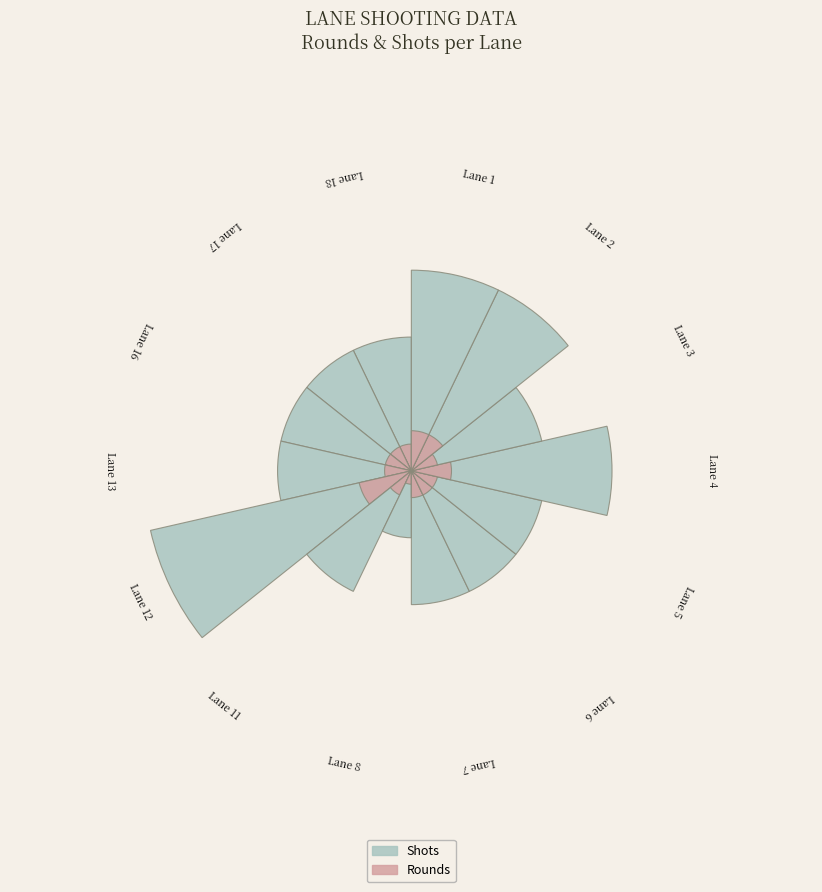

True or false: 13 accounts for 1% of the total.

False